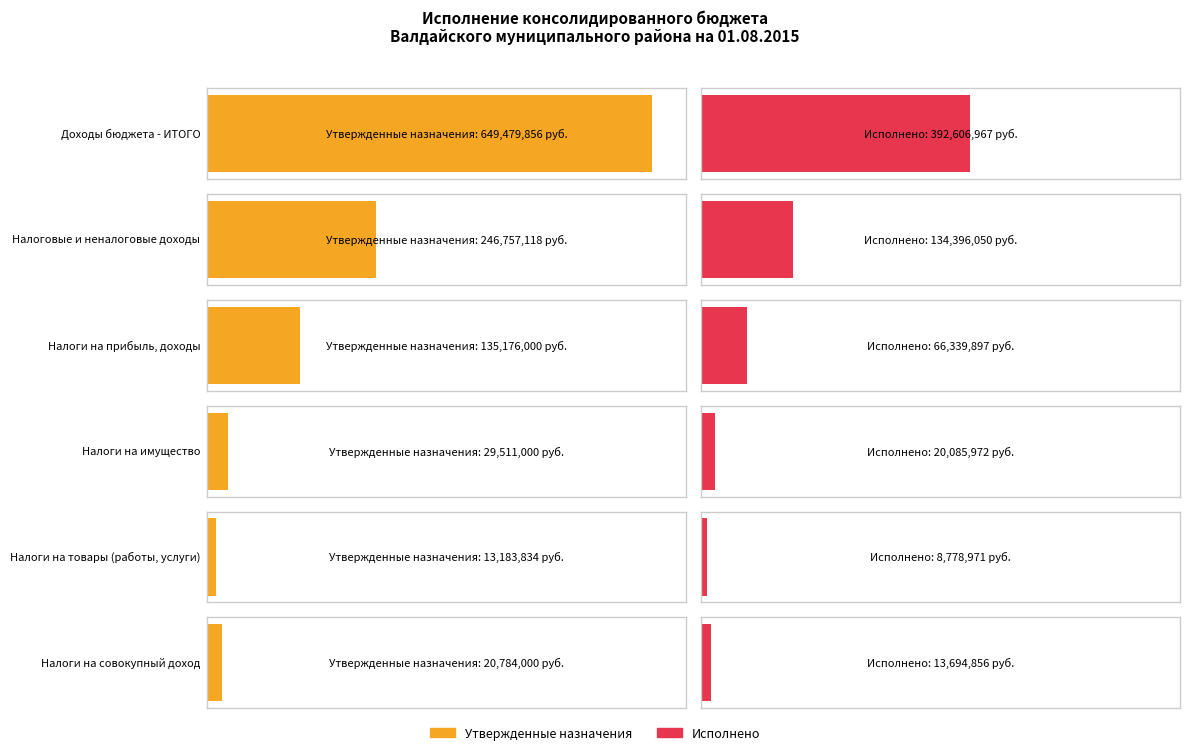

Rank the categories by Утвержденные бюджетные назначения (консолидированный) value from lowest to highest.

НАЛОГИ НА ТОВАРЫ (РАБОТЫ, УСЛУГИ), НАЛОГИ НА СОВОКУПНЫЙ ДОХОД, НАЛОГИ НА ИМУЩЕСТВО, НАЛОГИ НА ПРИБЫЛЬ, ДОХОДЫ, НАЛОГОВЫЕ И НЕНАЛОГОВЫЕ ДОХОДЫ, Доходы бюджета - ИТОГО